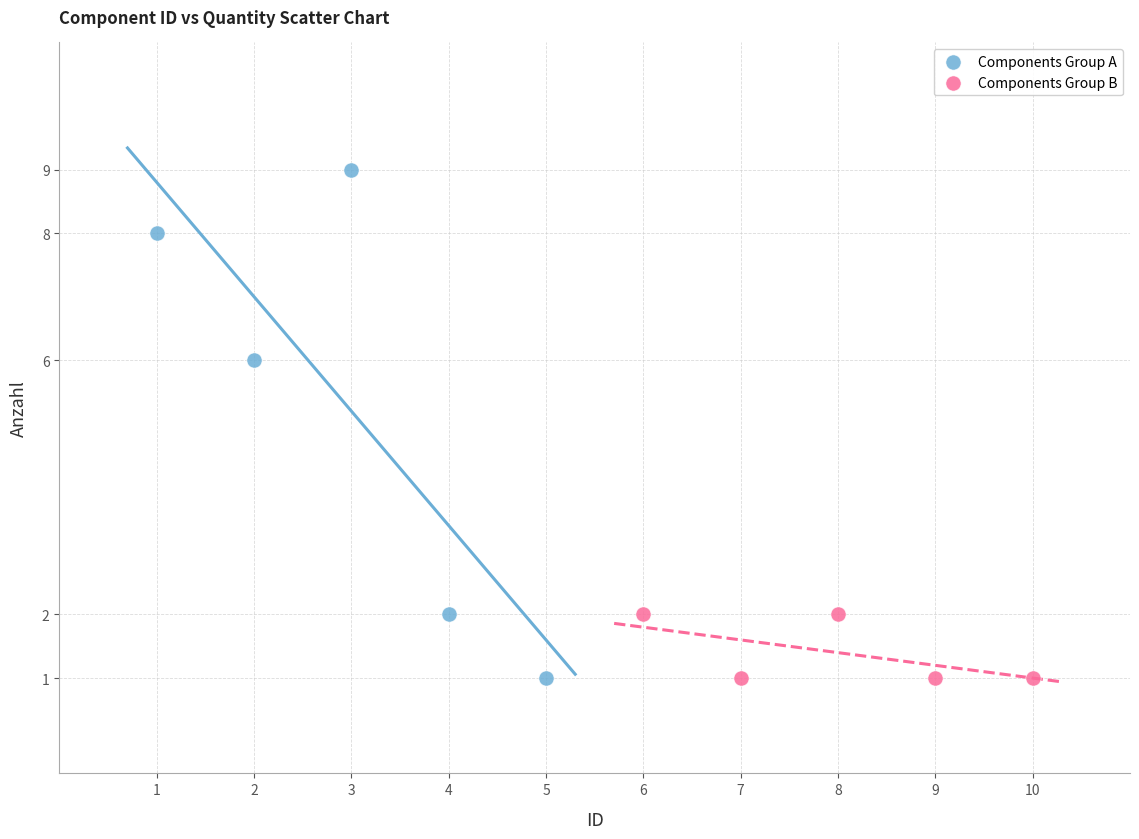

Which series contains the highest Y value?

Components Group A